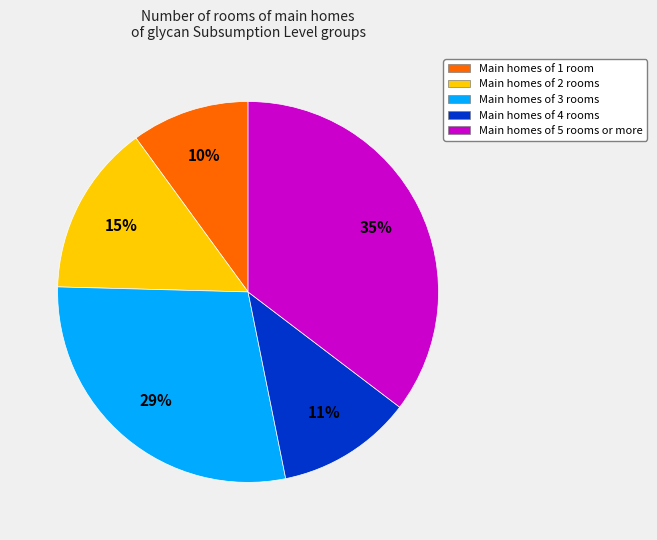

To the nearest percent, what is the difference between the largest and smallest slice percentages?

25%